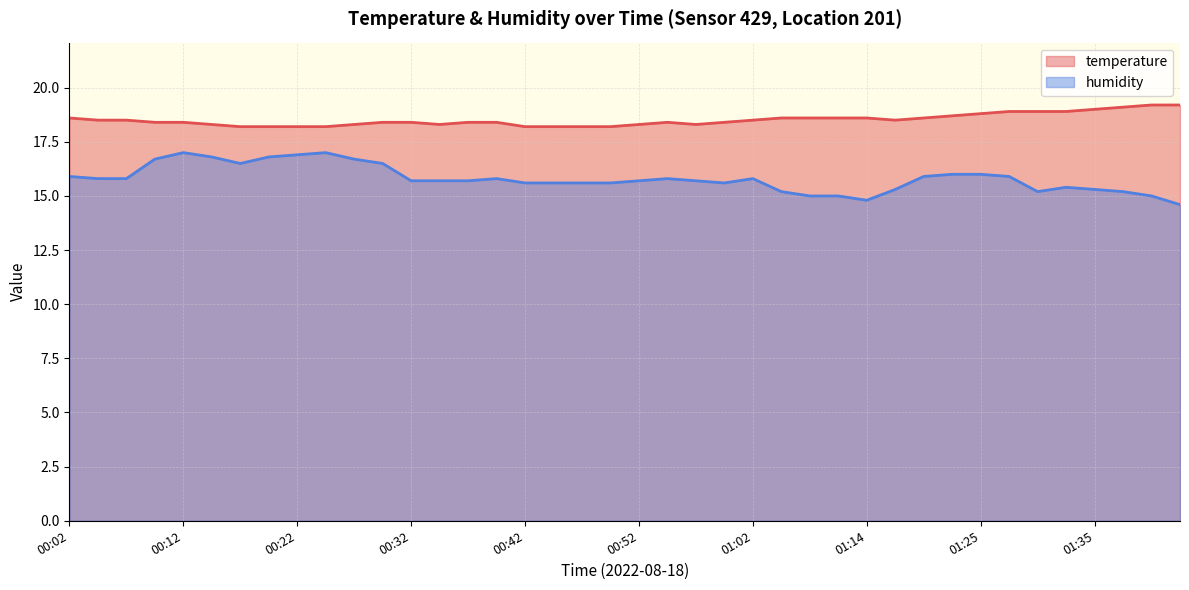

Which series has the largest range (max minus min)?

humidity